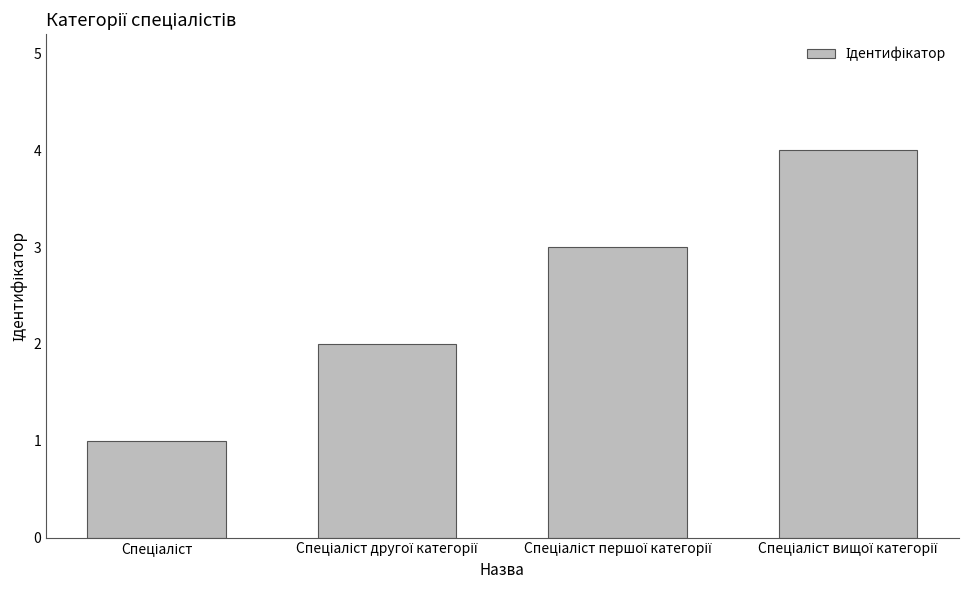

Count the number of data series in this chart.

1